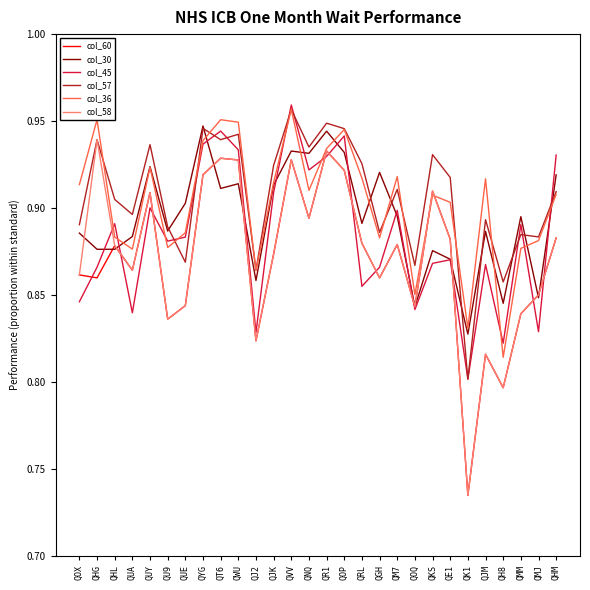

What is the sum of all col_57 values?

25.4